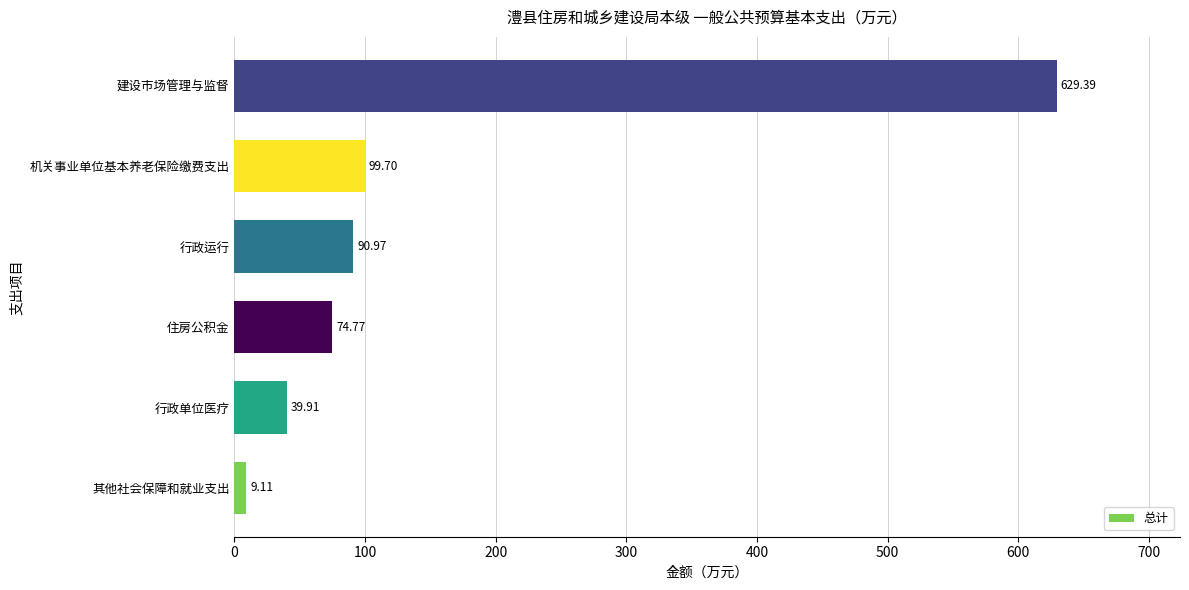

At which category does the chart reach its peak across all series?

建设市场管理与监督